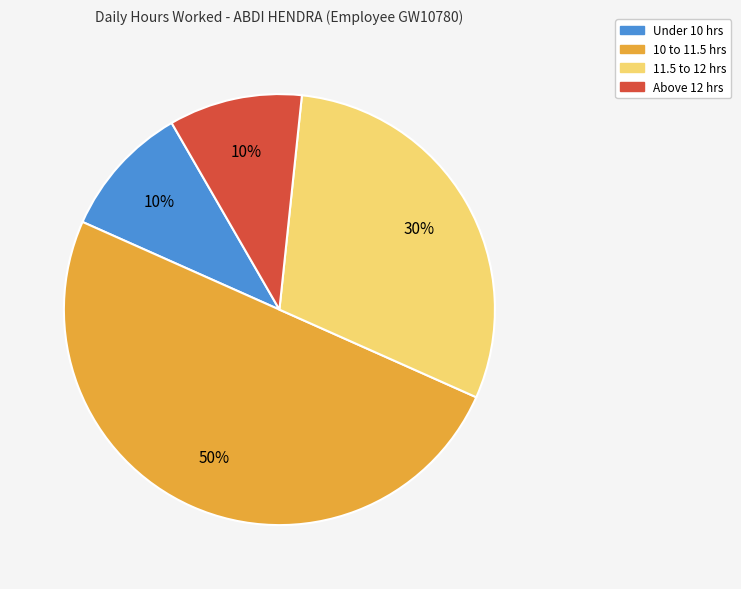

How many slices are in this pie chart?

4